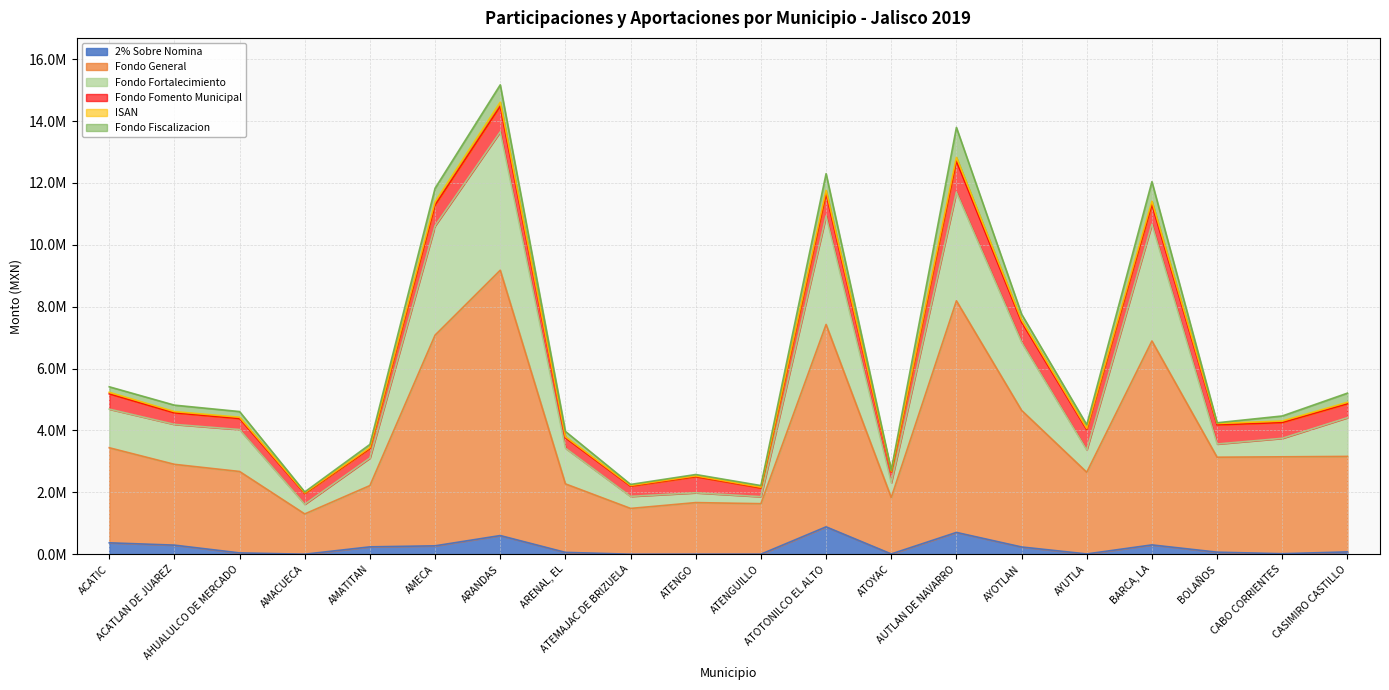

Count the number of categories in the chart.

20